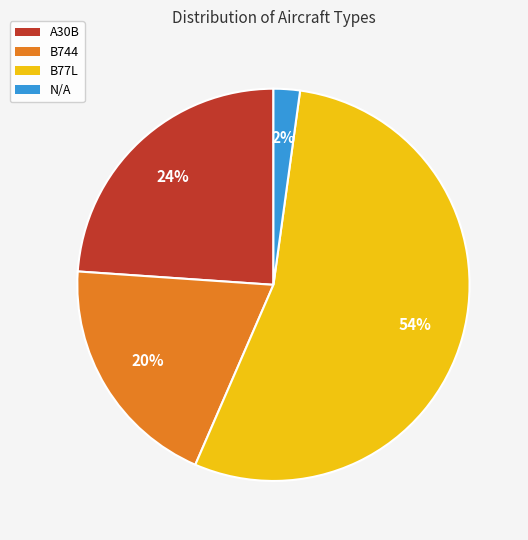

Count the number of slices in the pie.

4